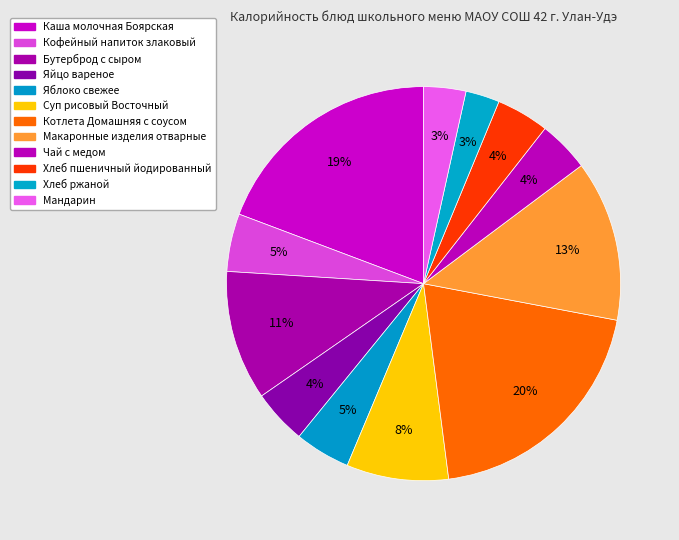

What is the total percentage of Суп рисовый Восточный and Макаронные изделия отварные?

21.6%